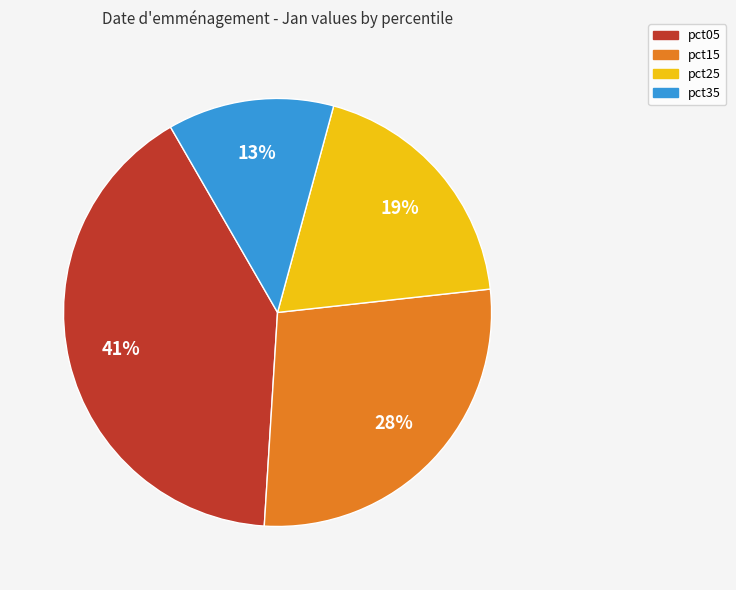

To the nearest percent, what is the difference between the largest and smallest slice percentages?

28%